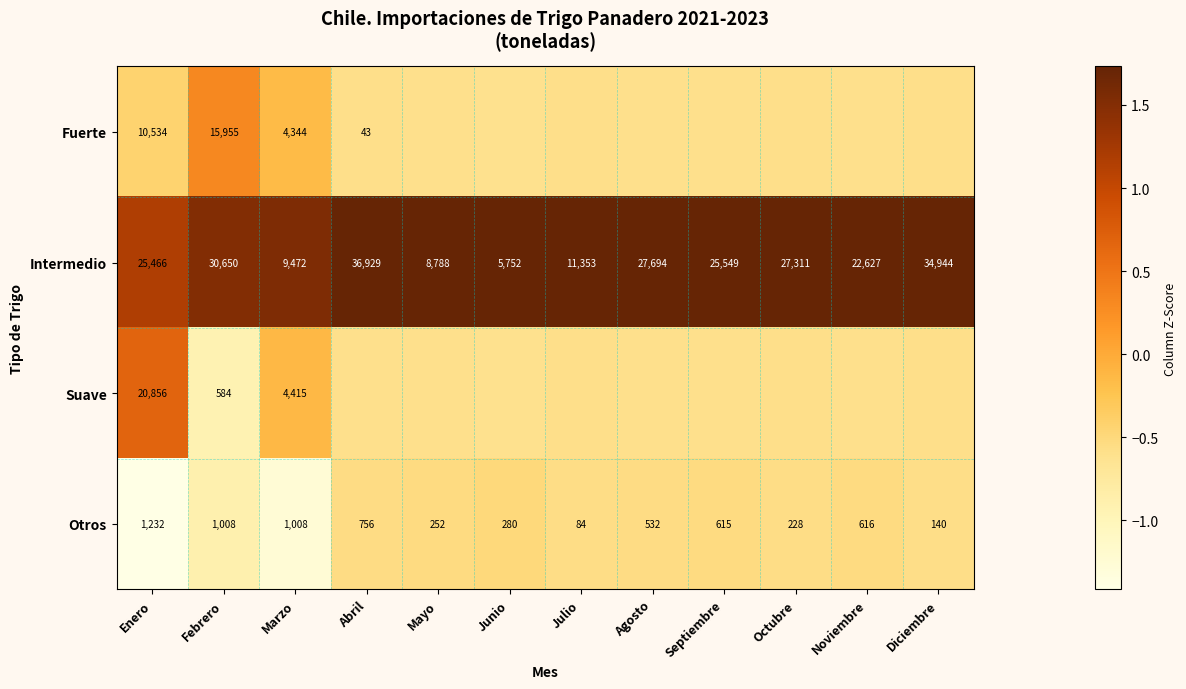

At which label does Otros reach its minimum?

Julio